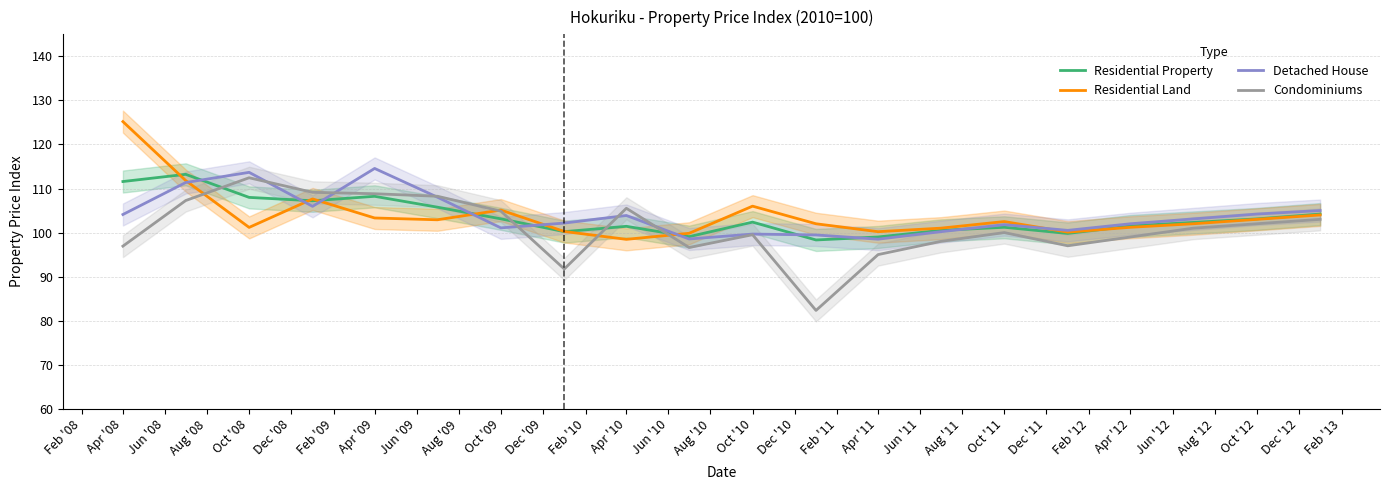

What is the highest value of the Residential Property series?

113.2